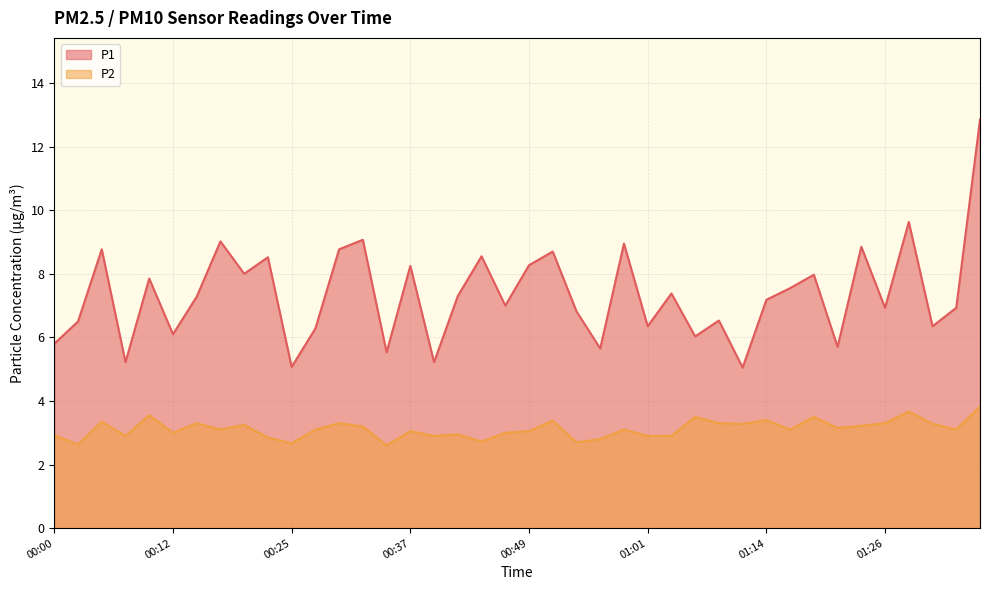

What is the difference between the maximum and second lowest values in the P2 series?

1.2